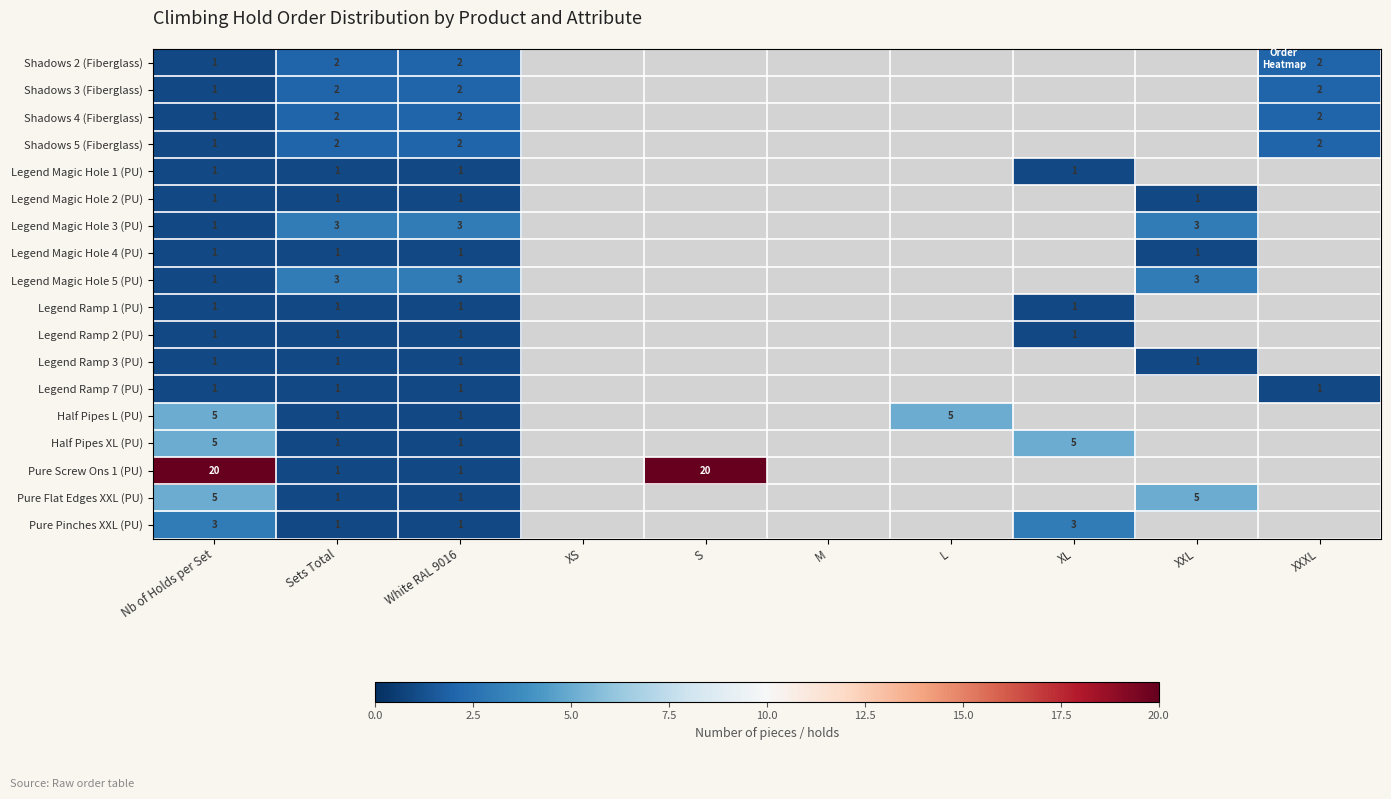

Count the number of data series in this chart.

18